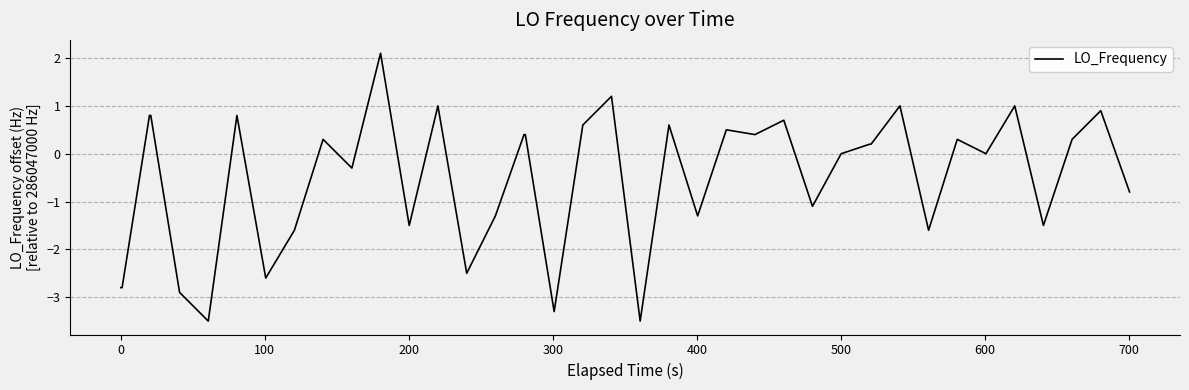

What is the difference between the maximum and minimum values?

5.6